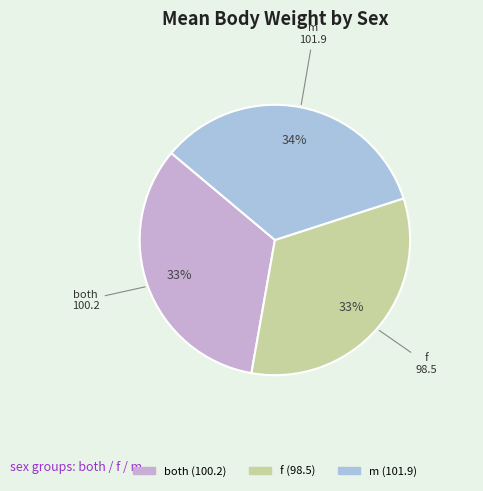

To the nearest percent, what is the average slice percentage?

33%